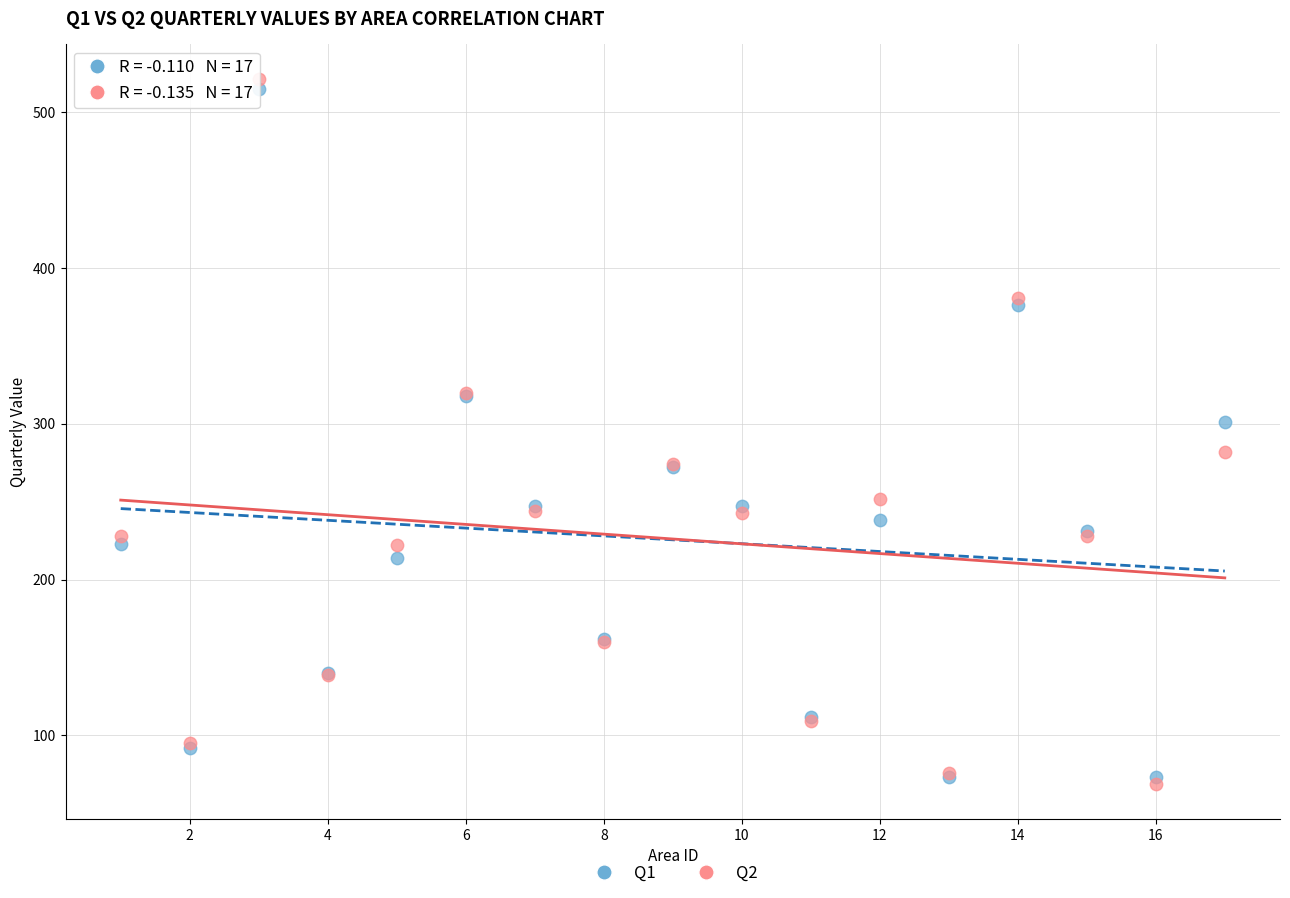

Across all series, what Y value is closest to 295?

301